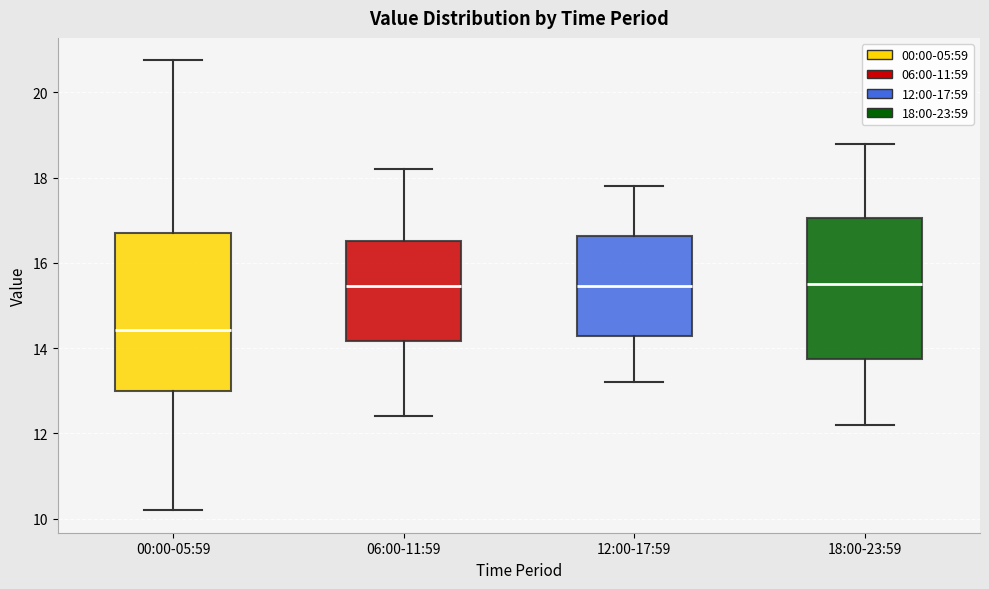

Where does the lower whisker of the box for 12:00-17:59 end on the y-axis? The values are not printed on the chart, so give them approximately, as read against the axis.

13.2